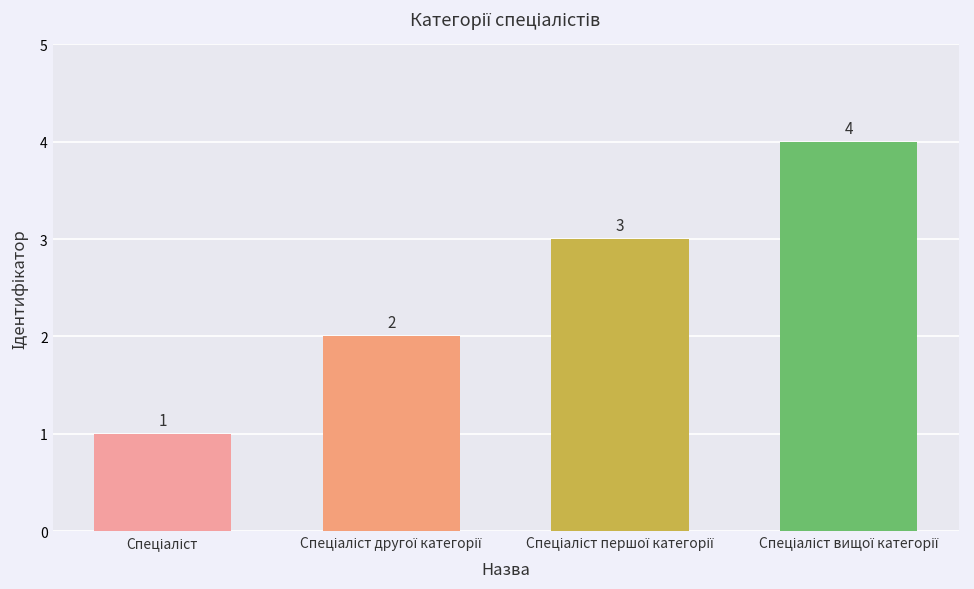

What is the sum of all values?

10